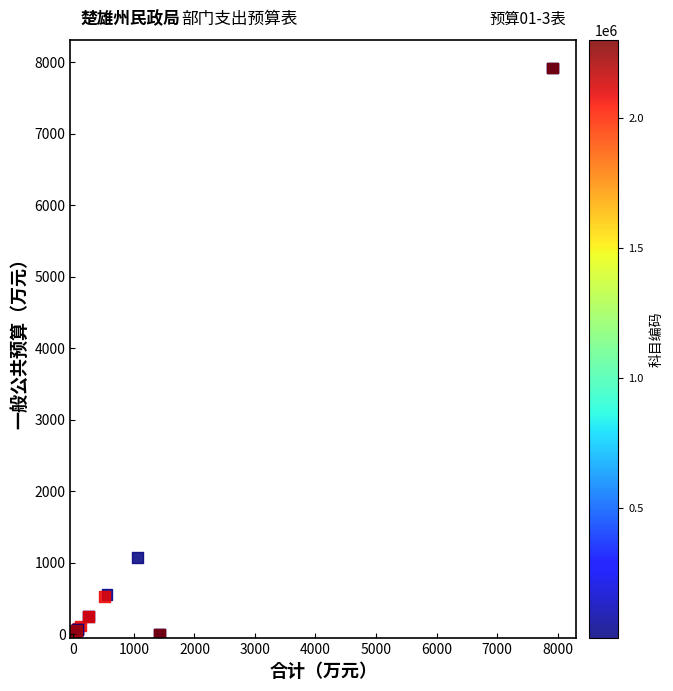

What Y value in the scatter plot is closest to 3957?

1064.8